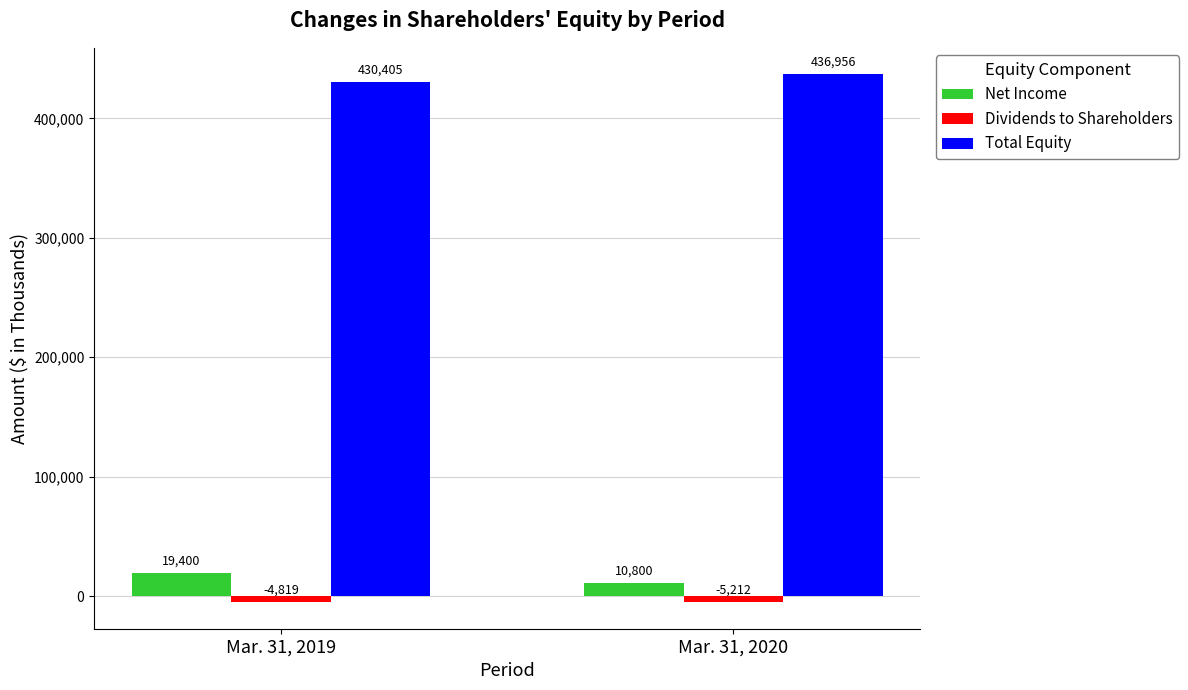

The Net Income series shows 10800 at Mar. 31, 2020. True or false?

True